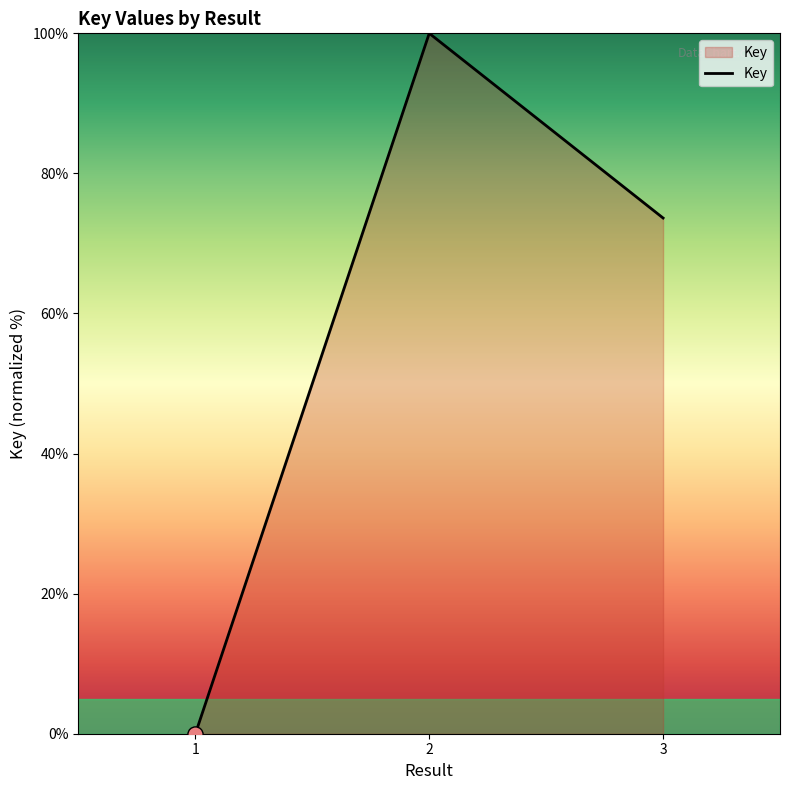

Which has a higher value, 1 or 2?

2